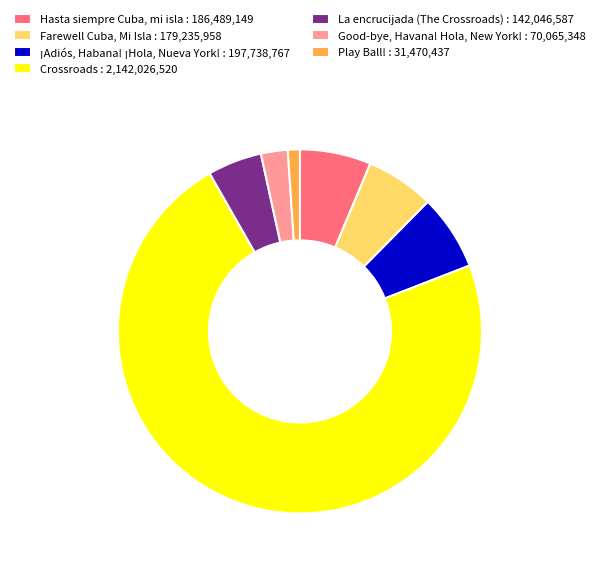

True or false: Hasta siempre Cuba, mi isla accounts for 1% of the total.

False